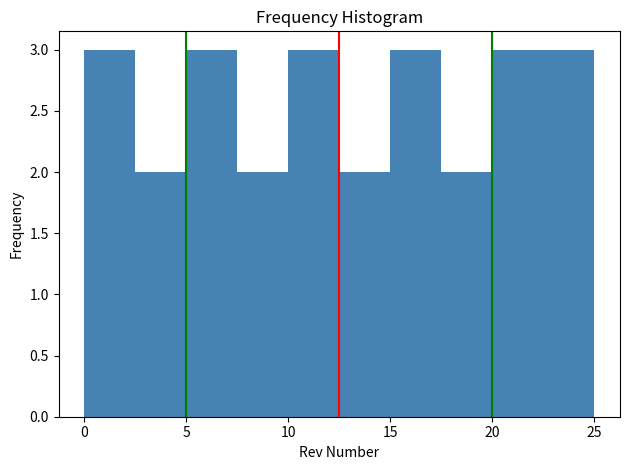

Reading left to right, transcribe this chart: for each bar, give the range it covers on the x-axis and its height. The values are not printed on the chart, so give them approximately, as read against the axis.

0.0 to 2.5: 3
2.5 to 5.0: 2
5.0 to 7.5: 3
7.5 to 10.0: 2
10.0 to 12.5: 3
12.5 to 15.0: 2
15.0 to 17.5: 3
17.5 to 20.0: 2
20.0 to 22.5: 3
22.5 to 25.0: 3